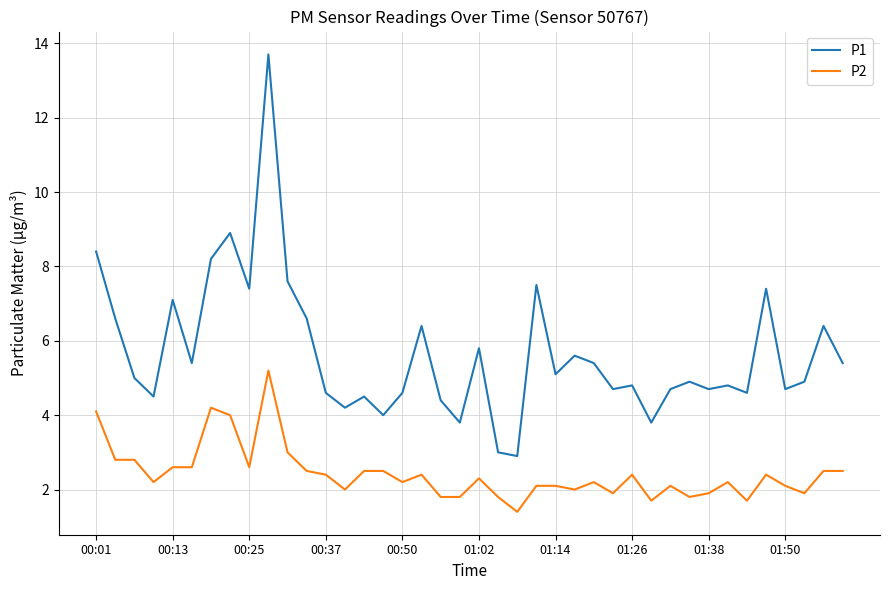

Reading left to right, list all the values displayed in this chart.

P1: 8.4	6.6	5.0	4.5	7.1	5.4	8.2	8.9	7.4	13.7	7.6	6.6	4.6	4.2	4.5	4.0	4.6	6.4	4.4	3.8	5.8	3.0	2.9	7.5	5.1	5.6	5.4	4.7	4.8	3.8	4.7	4.9	4.7	4.8	4.6	7.4	4.7	4.9	6.4	5.4
P2: 4.1	2.8	2.8	2.2	2.6	2.6	4.2	4.0	2.6	5.2	3.0	2.5	2.4	2.0	2.5	2.5	2.2	2.4	1.8	1.8	2.3	1.8	1.4	2.1	2.1	2.0	2.2	1.9	2.4	1.7	2.1	1.8	1.9	2.2	1.7	2.4	2.1	1.9	2.5	2.5